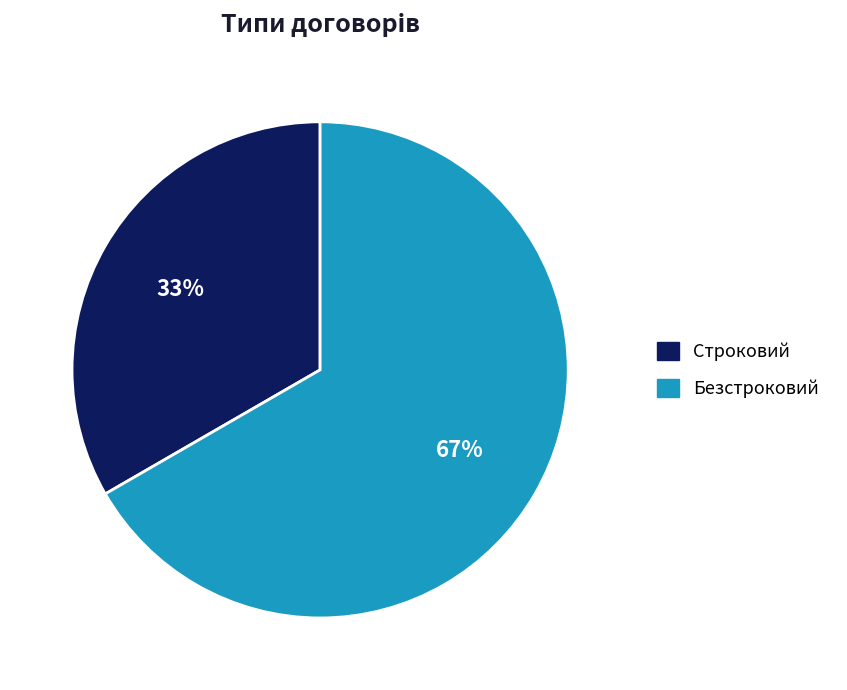

What percentage is the Безстроковий slice, to the nearest percent?

67%